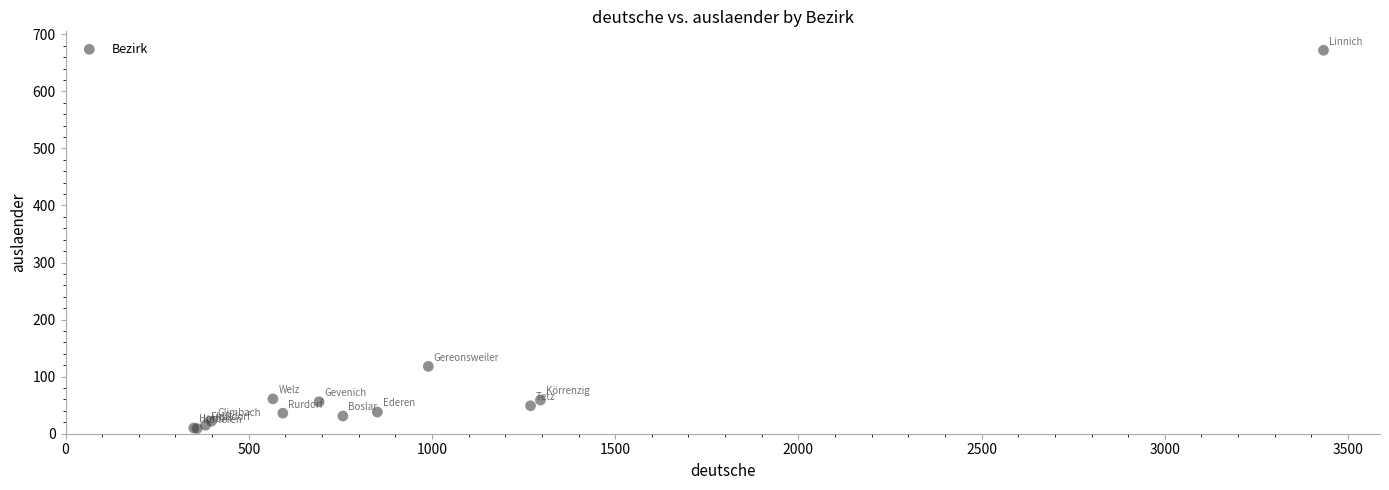

What Y value in the scatter plot is closest to 340?

118